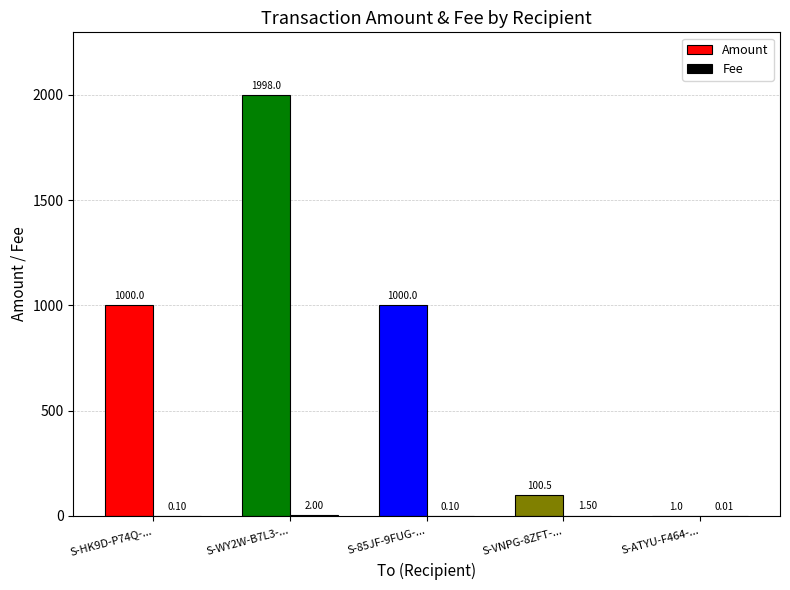

What is the sum of the Amount values at S-85JF-9FUG-... and S-VNPG-8ZFT-...?

1100.5